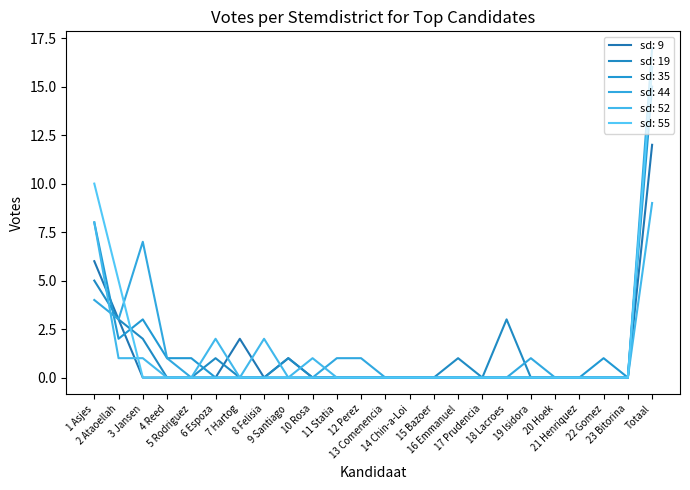

What is the sum of the sd: 44 values at 11 Statia and 5 Rodriguez?

1